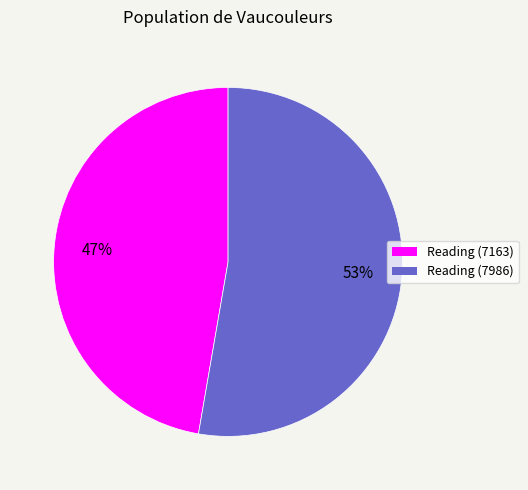

Count the number of slices in the pie.

2